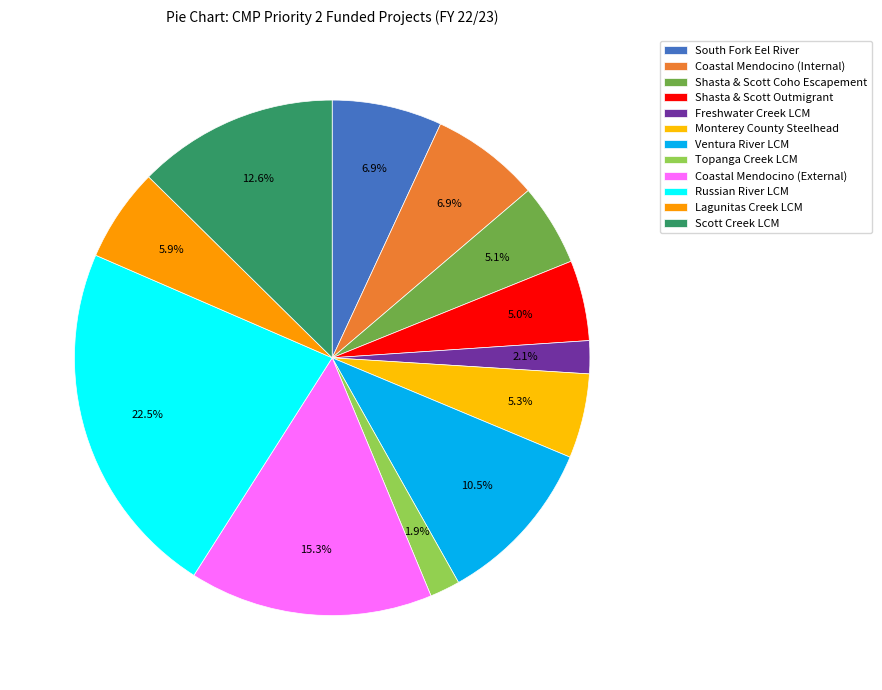

How many slices are in this pie chart?

12